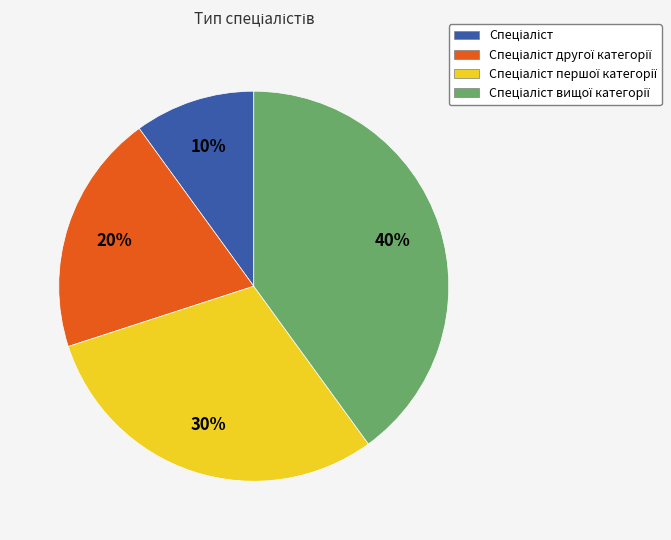

To the nearest percent, what is the average slice percentage?

25%